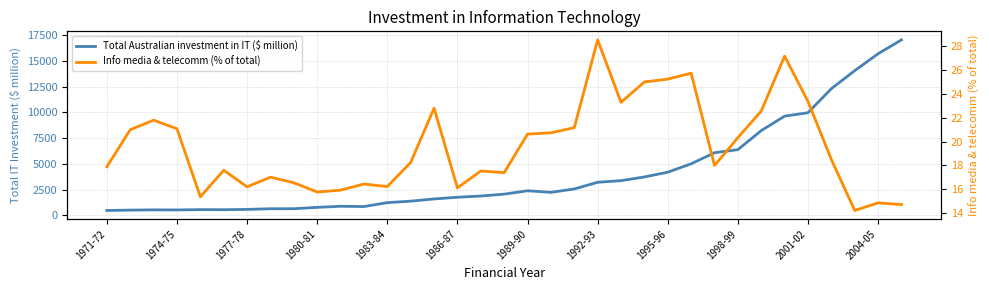

True or false: Info media & telecomm (% of total) and Total Australian investment in IT ($ million) intersect in this chart.

False